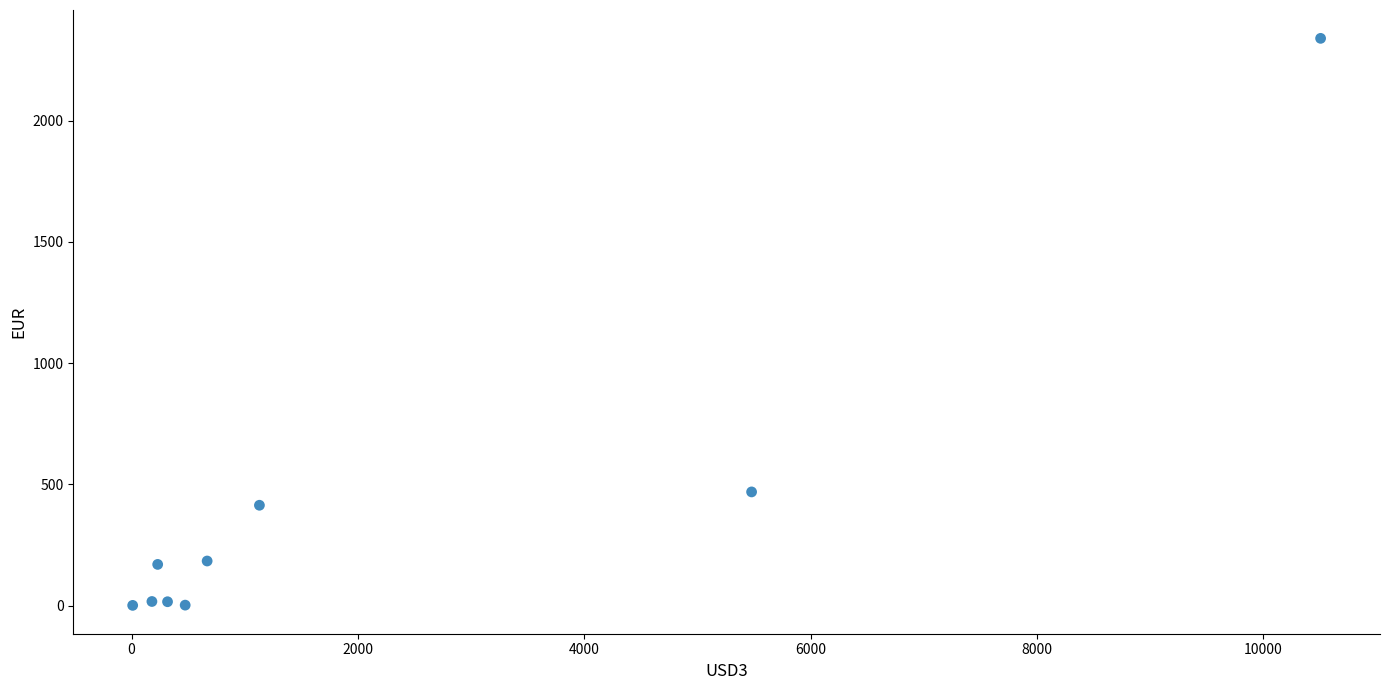

What Y value in the scatter plot is closest to 1170?

469